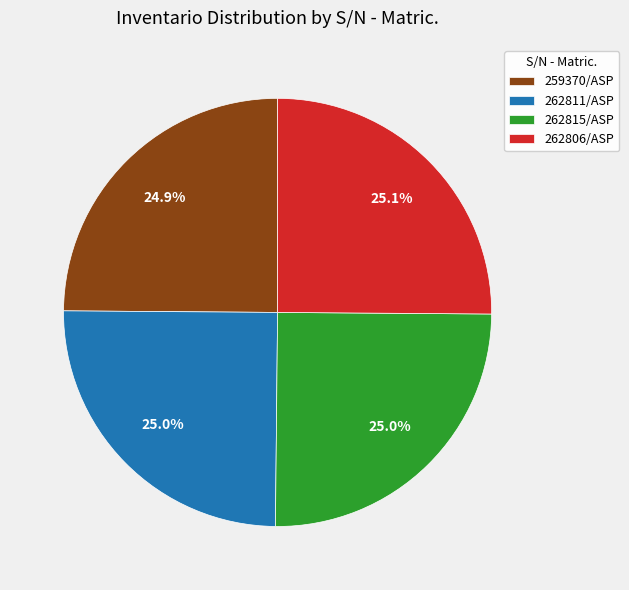

What is the total percentage of 259370/ASP and 262815/ASP?

49.9%